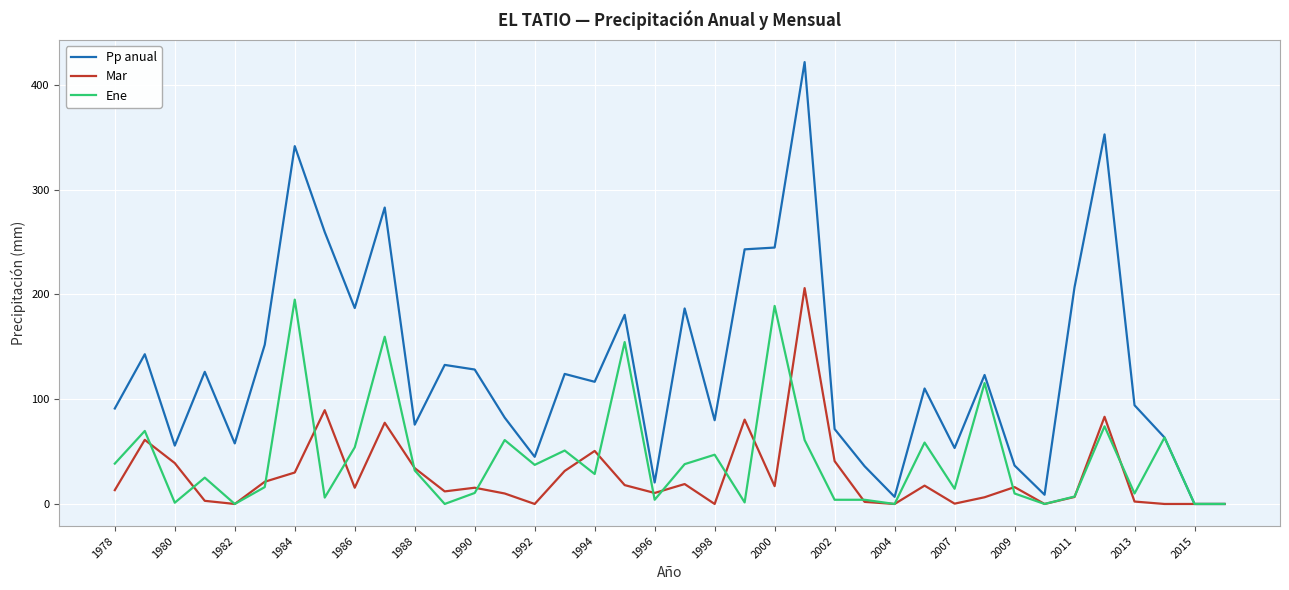

List the series in order of their overall mean, lowest first.

Mar, Ene, Pp anual